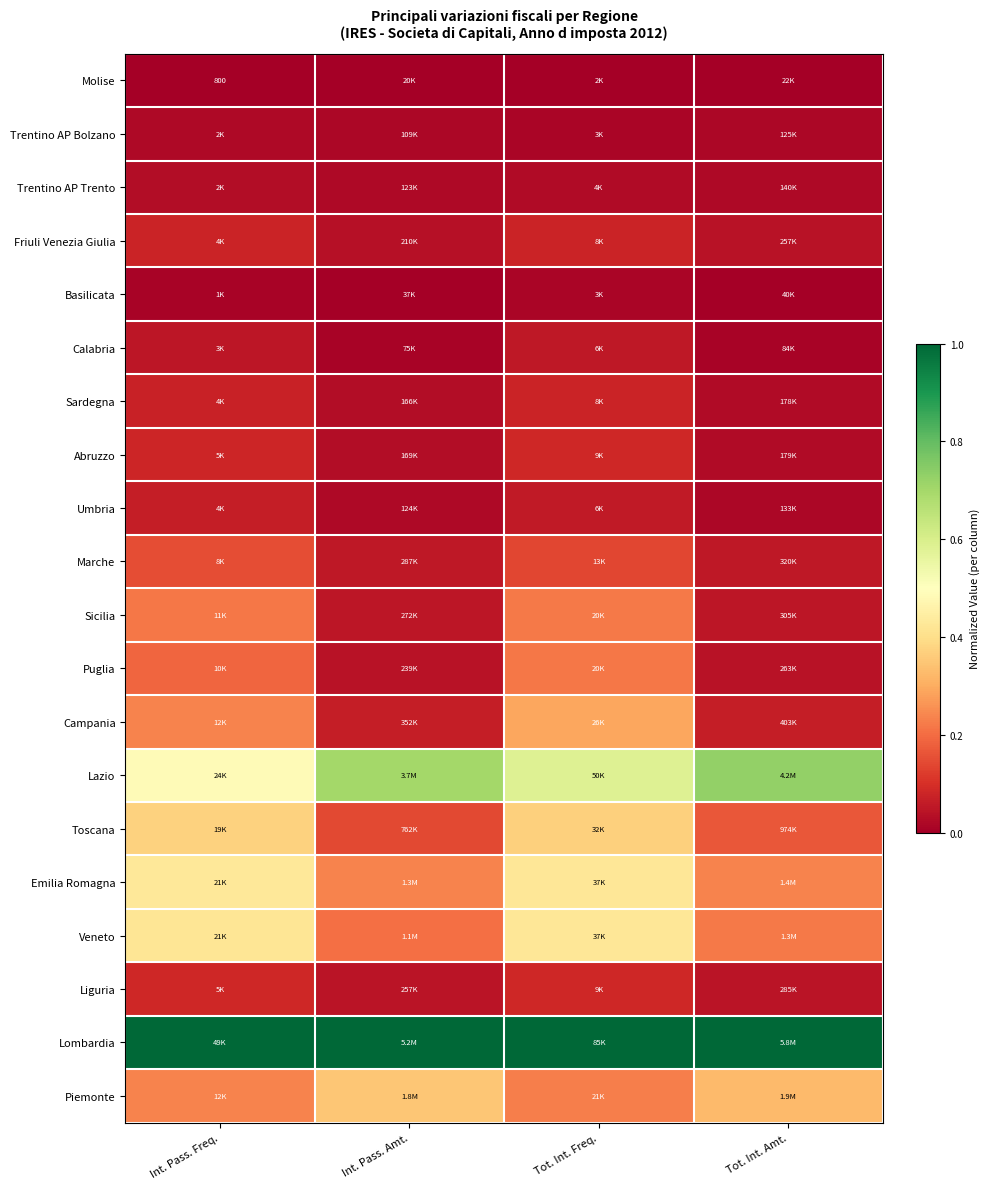

Is it true that Toscana equals 0.2 at Int. Pass. Freq.?

False